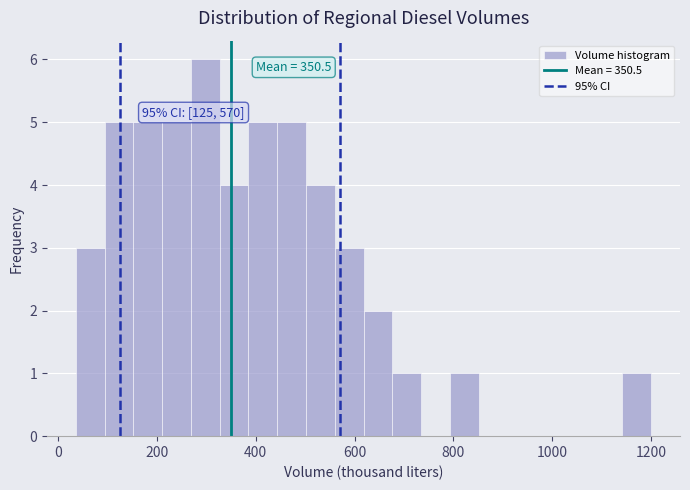

Around what value on the x-axis is the tallest bar? Give the approximate position of its centre, as read against the axis.

300